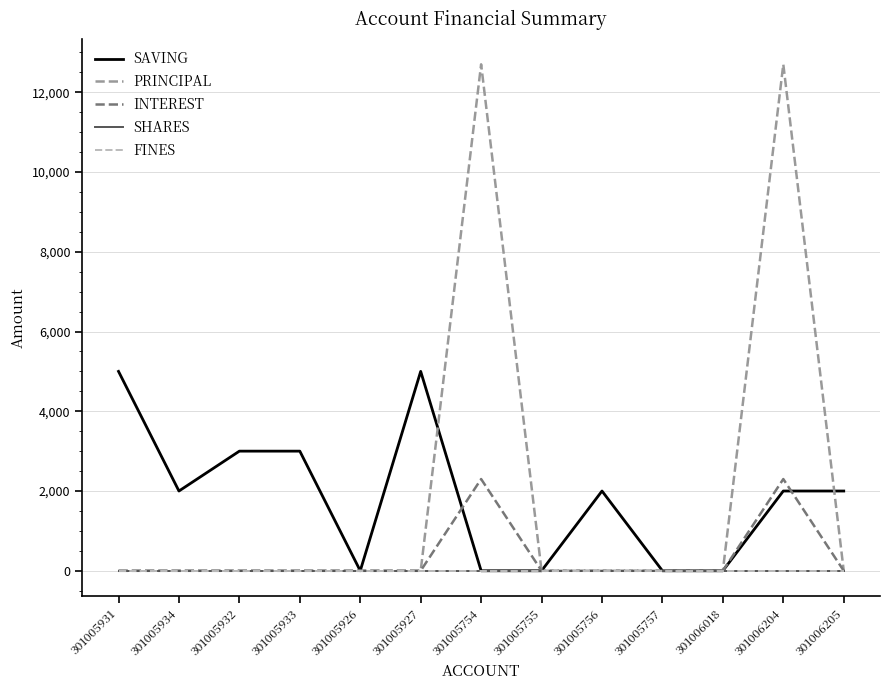

Which category has the lowest value in the INTEREST series?

301005931